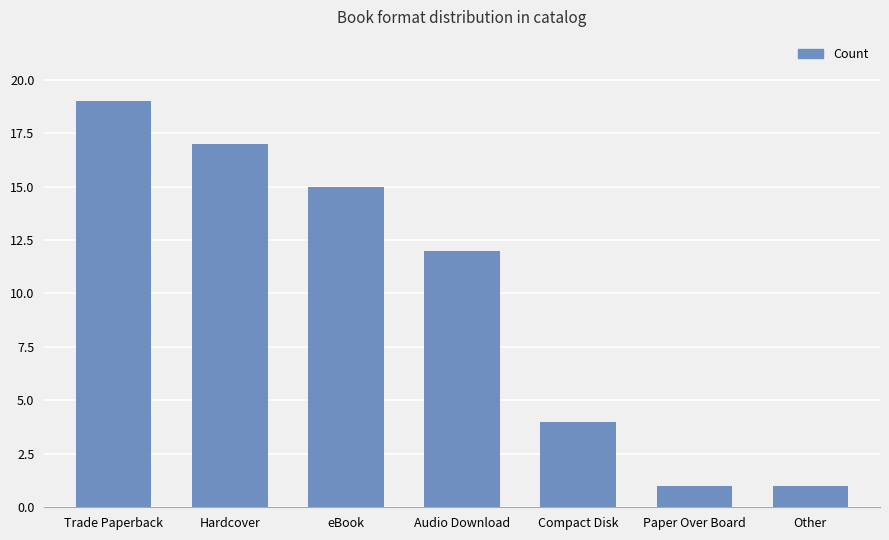

What is the difference between the values at Compact Disk and Hardcover?

13